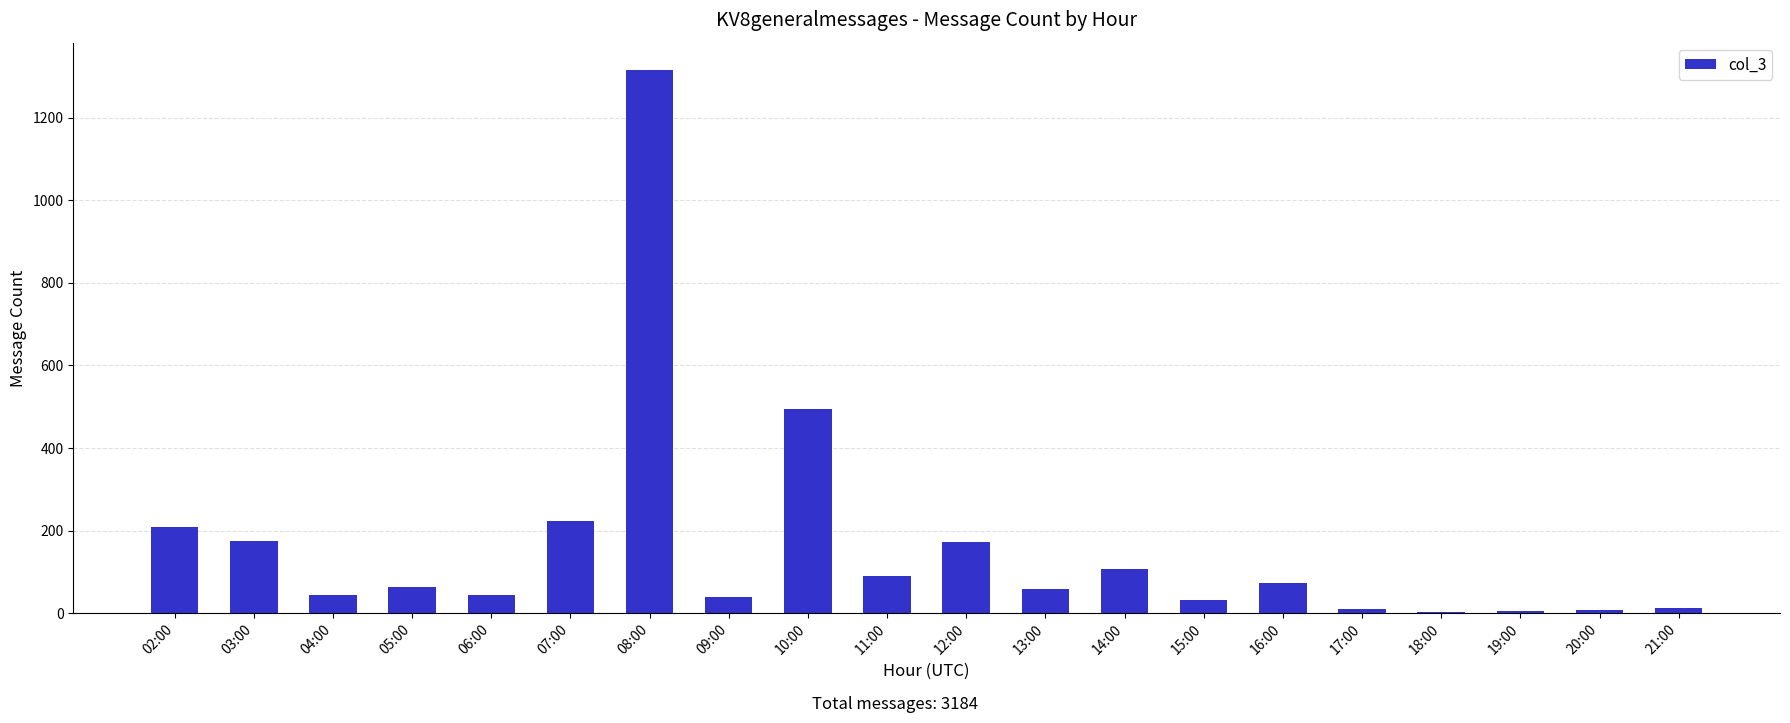

What is the greatest value displayed?

1316